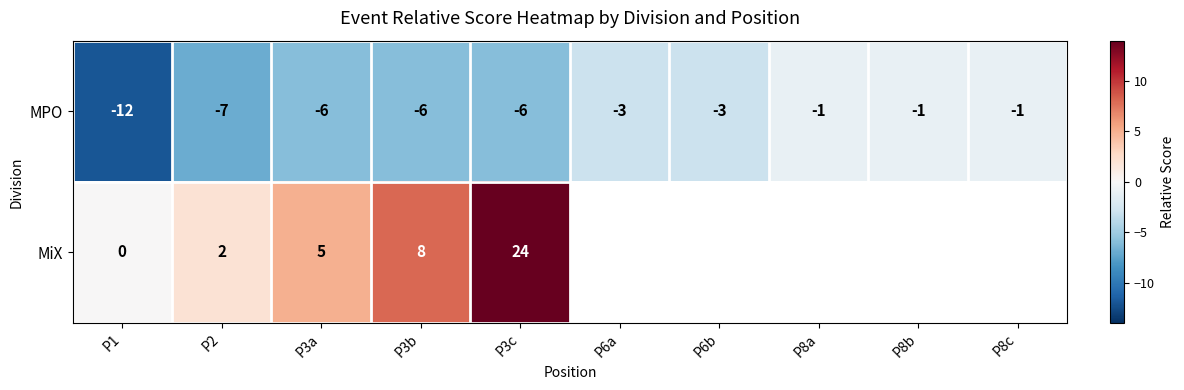

Where does the MPO series first go above -3?

P8a